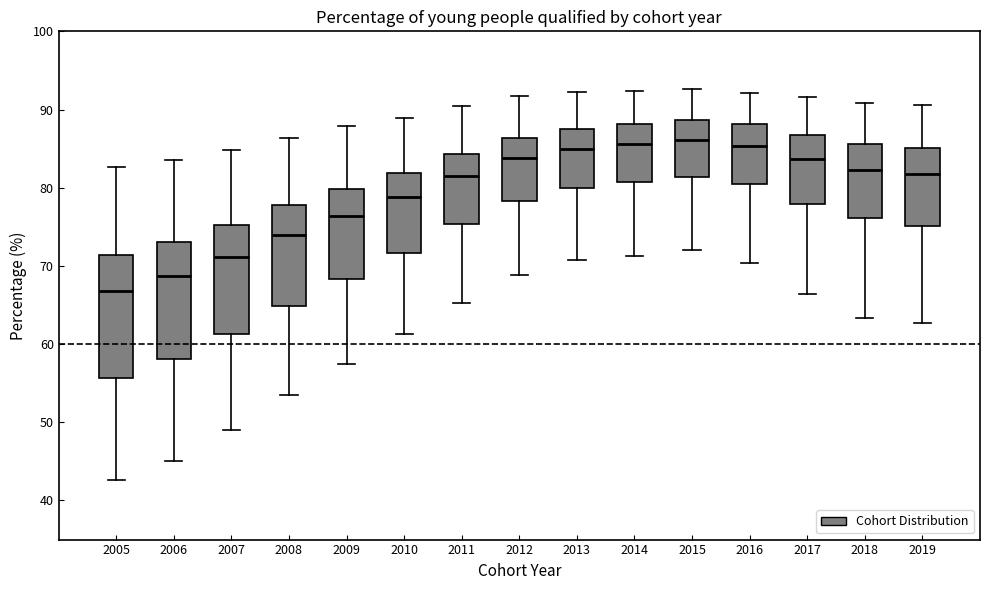

Reading left to right, read every box against the y-axis: the position of its median line, the range the box covers, and the ends of its whiskers. The values are not printed on the chart, so give them approximately, as read against the axis.

2005: median 67, box 56 to 71, whiskers 43 to 83
2006: median 69, box 58 to 73, whiskers 45 to 84
2007: median 71, box 61 to 75, whiskers 49 to 85
2008: median 74, box 65 to 78, whiskers 54 to 86
2009: median 76, box 68 to 80, whiskers 57 to 88
2010: median 79, box 72 to 82, whiskers 61 to 89
2011: median 82, box 75 to 84, whiskers 65 to 90
2012: median 84, box 78 to 86, whiskers 69 to 92
2013: median 85, box 80 to 87, whiskers 71 to 92
2014: median 86, box 81 to 88, whiskers 71 to 92
2015: median 86, box 81 to 89, whiskers 72 to 93
2016: median 85, box 80 to 88, whiskers 70 to 92
2017: median 84, box 78 to 87, whiskers 66 to 92
2018: median 82, box 76 to 86, whiskers 63 to 91
2019: median 82, box 75 to 85, whiskers 63 to 91